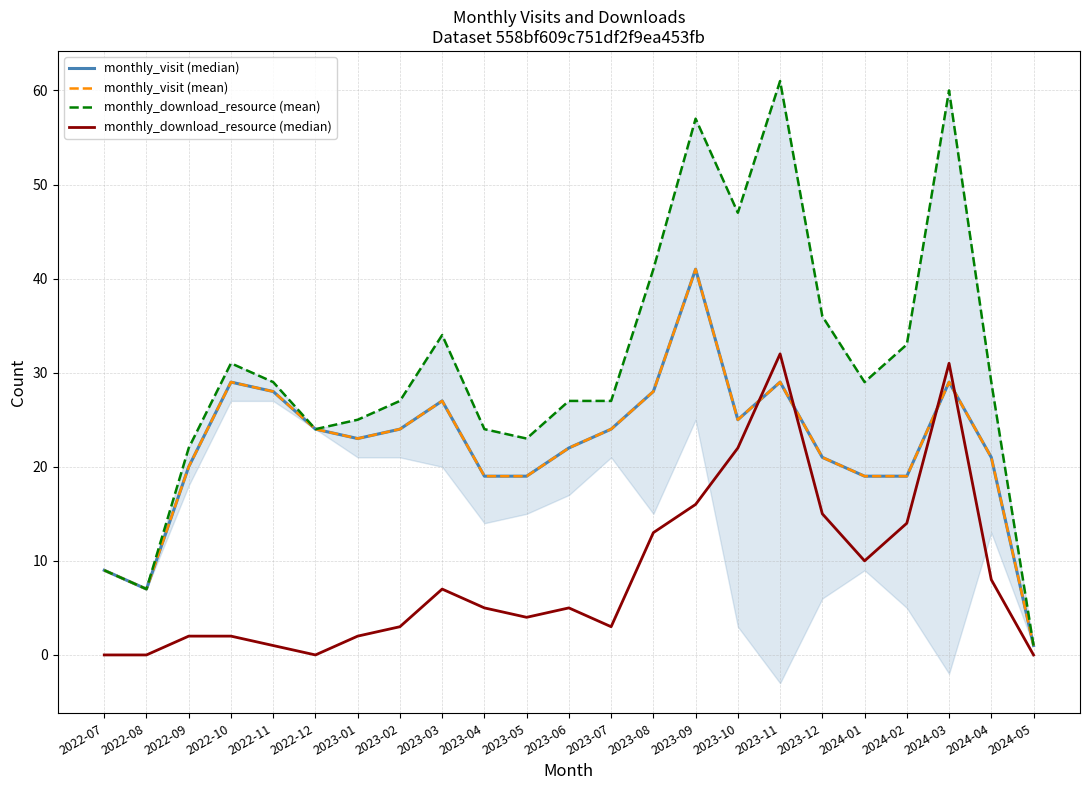

What is the lowest value of the monthly_visit (median) series?

1